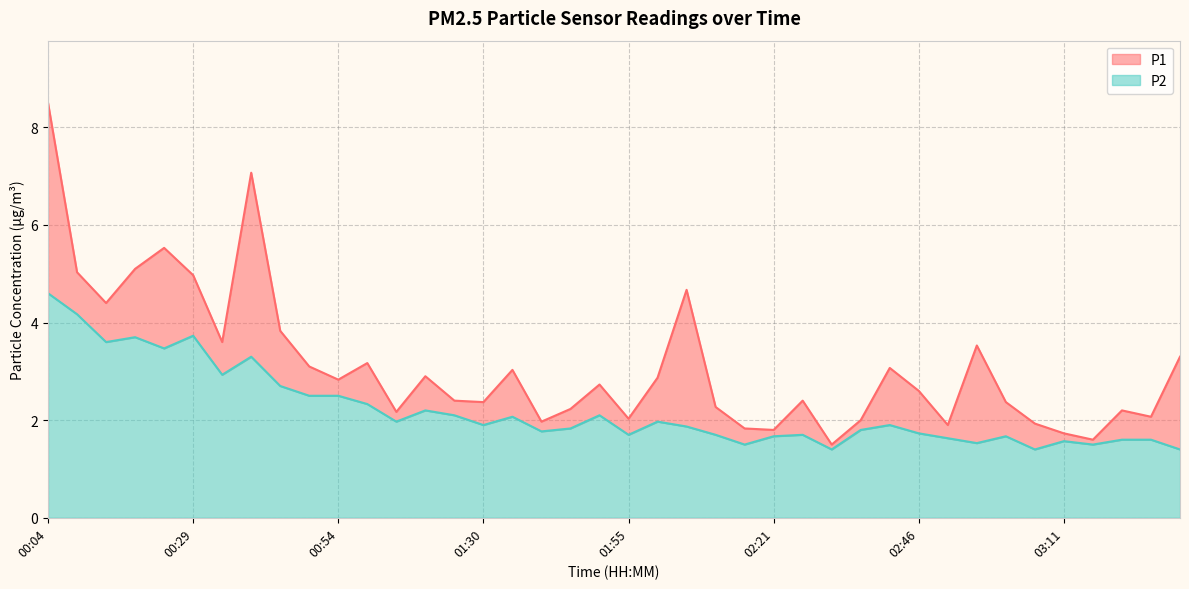

How many data points in P1 are less than 2?

8